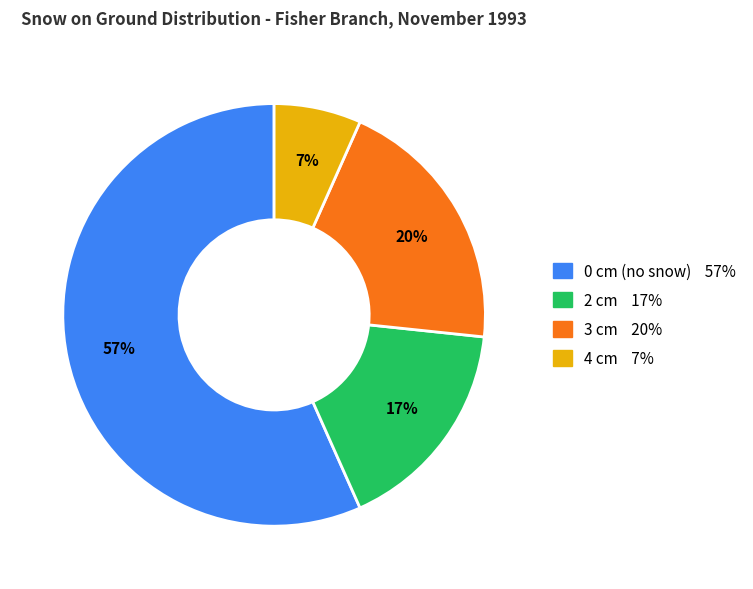

To the nearest percent, what is the difference between the largest and smallest slice percentages?

50%